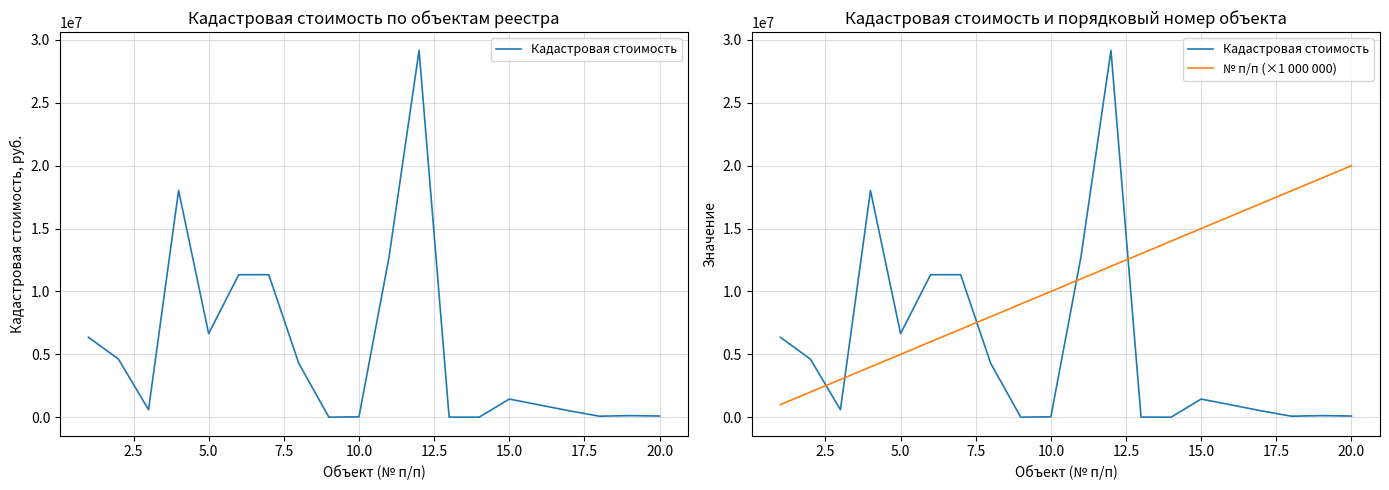

True or false: № п/п (×1 000 000) and Кадастровая стоимость intersect in this chart.

True